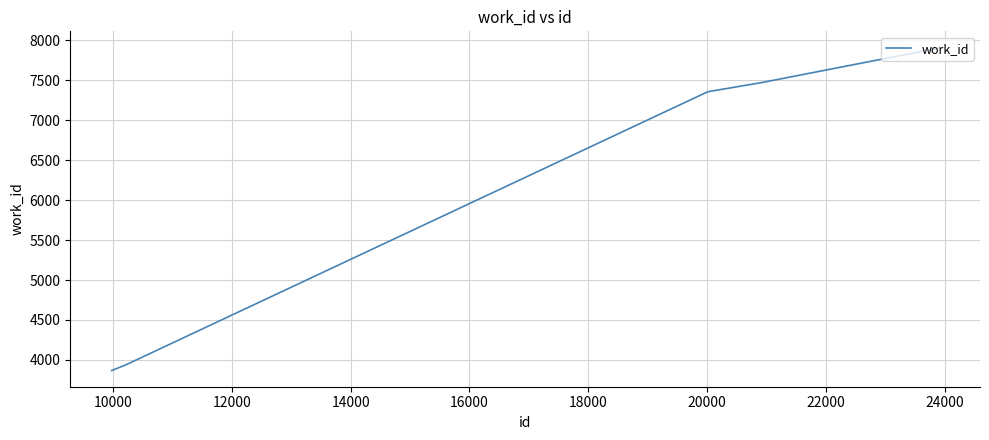

What is the average value?

6408